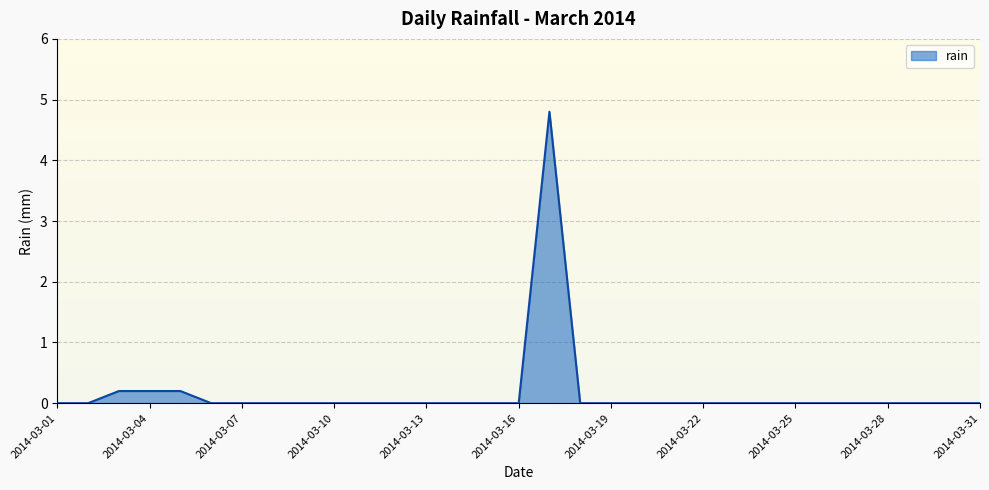

What is the difference between the maximum and minimum values?

4.8